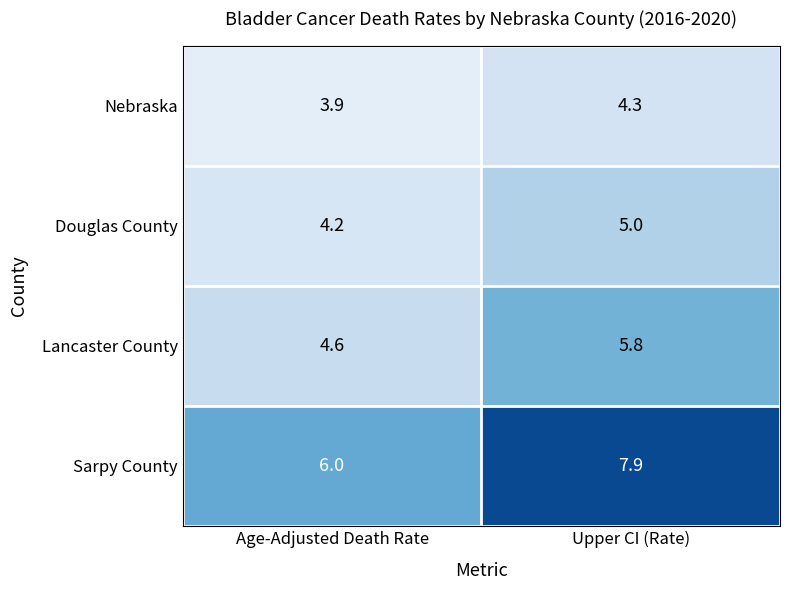

The value of Nebraska at Upper CI (Rate) is 7.2. True or false?

False